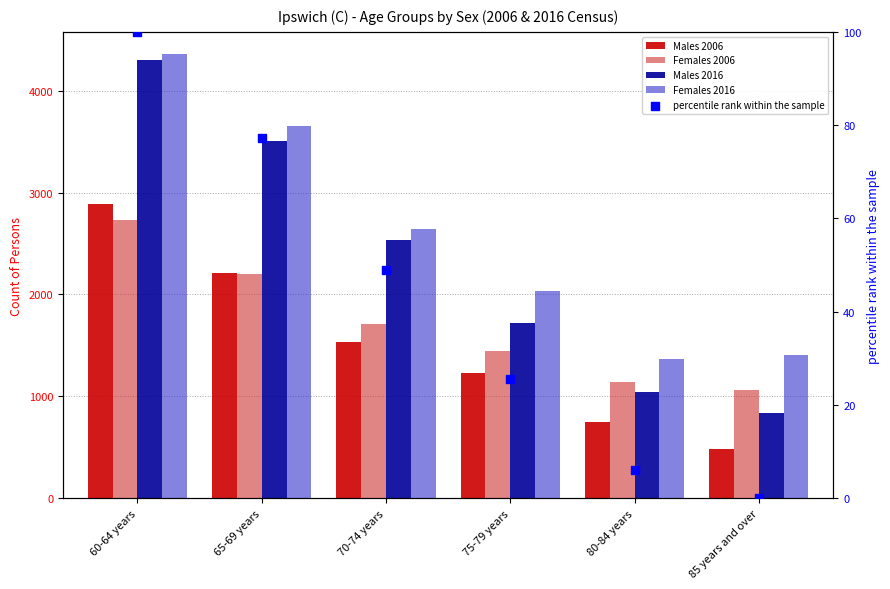

Which series contains the lowest Y value?

percentile rank within the sample